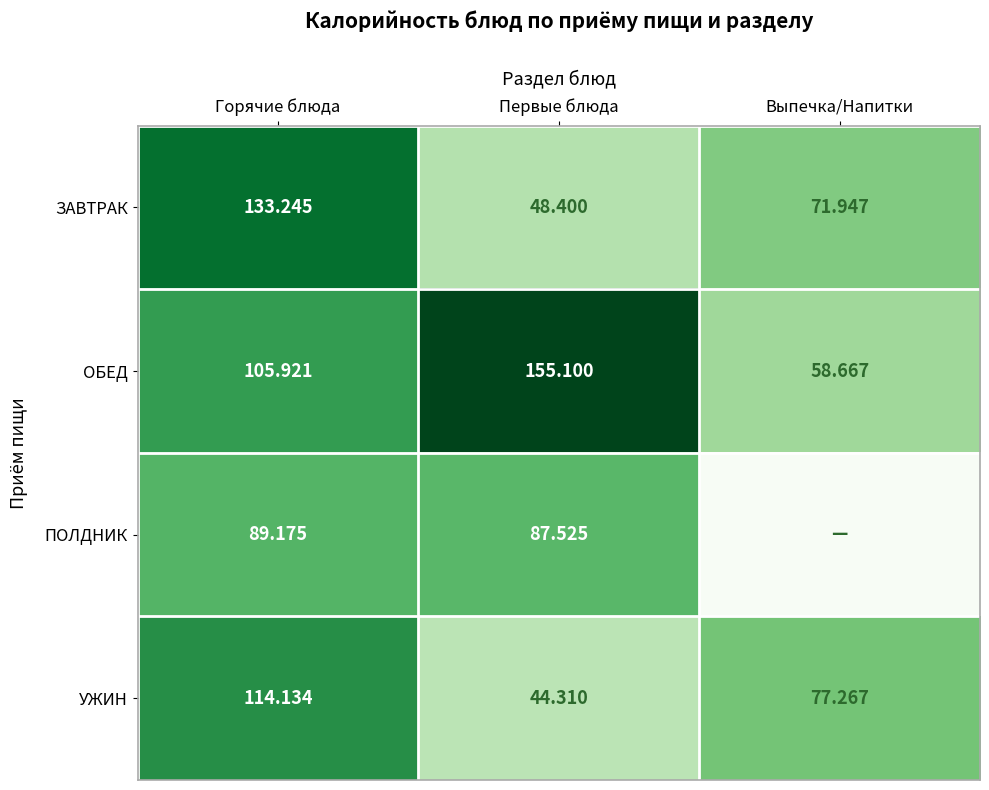

What is the total value across all series at Первые блюда?

335.3